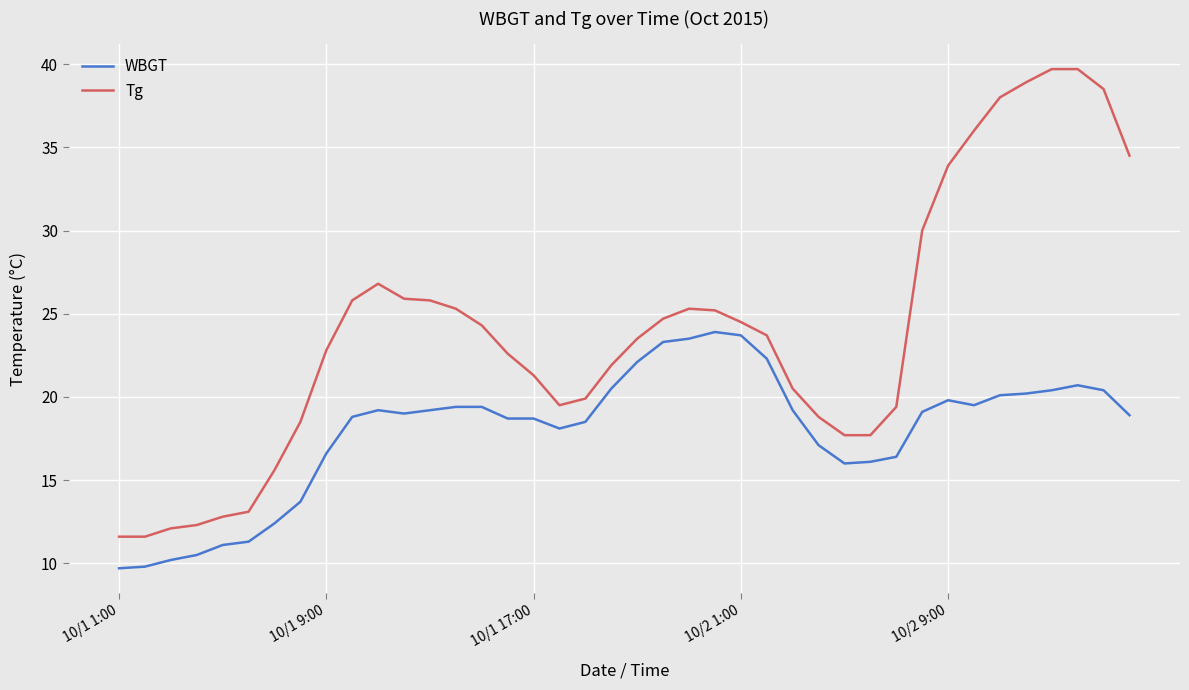

True or false: Tg and WBGT intersect in this chart.

False